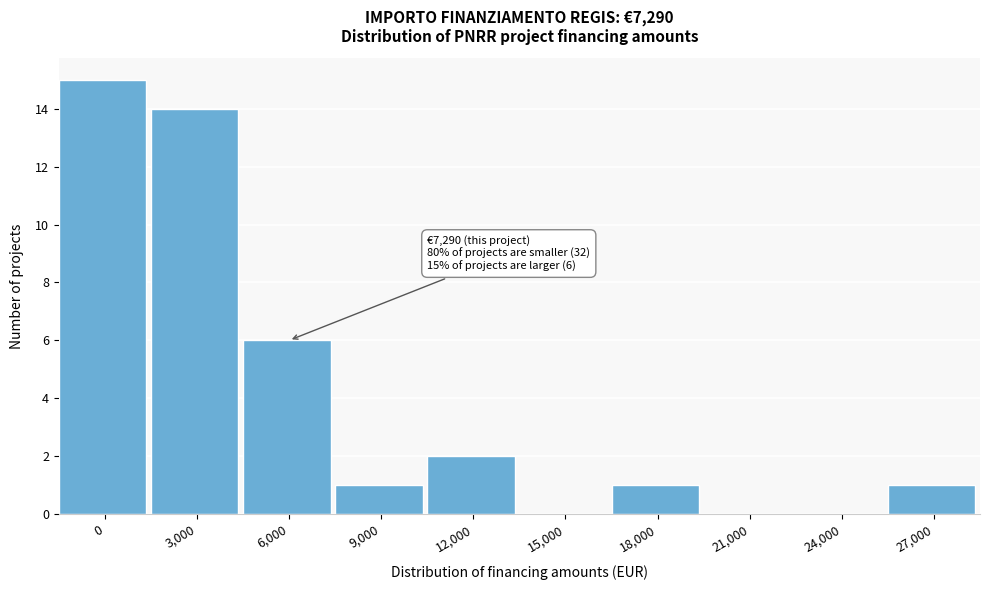

Reading left to right, transcribe all the data shown in this chart.

0=15	3,000=14	6,000=6	9,000=1	12,000=2	15,000=0	18,000=1	21,000=0	24,000=0	27,000=1